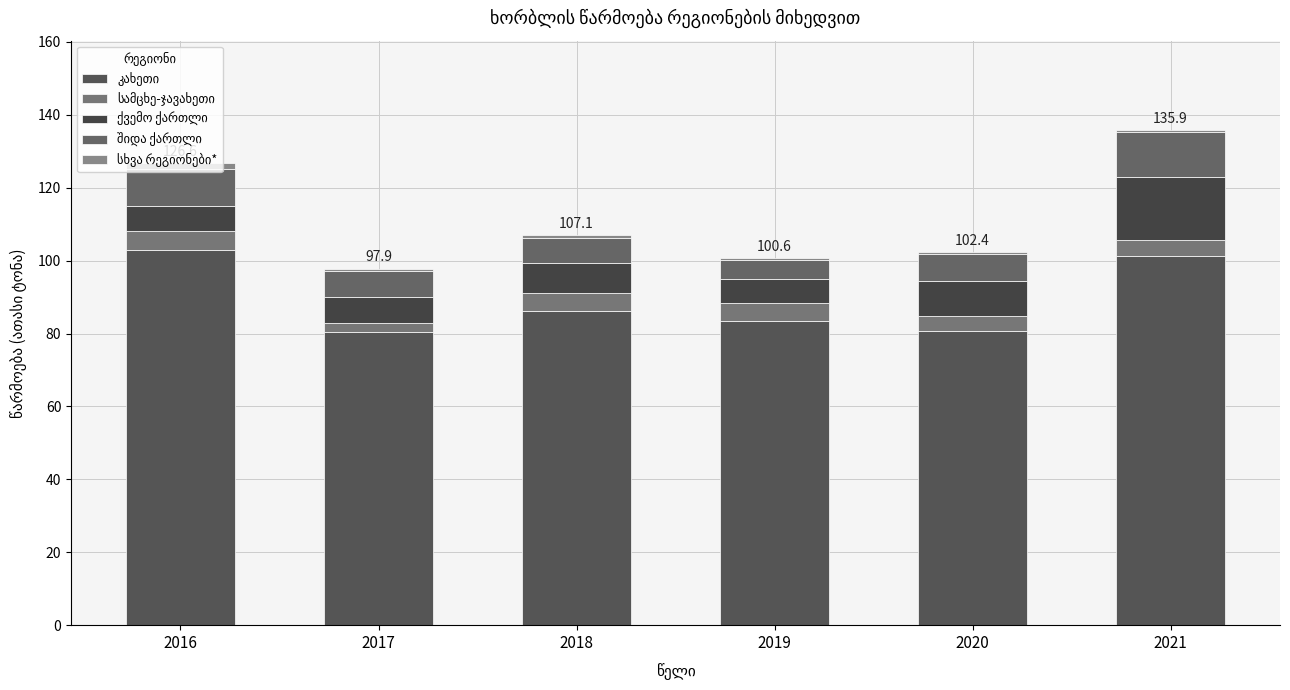

At which label is სხვა რეგიონები* closest to 0?

2019